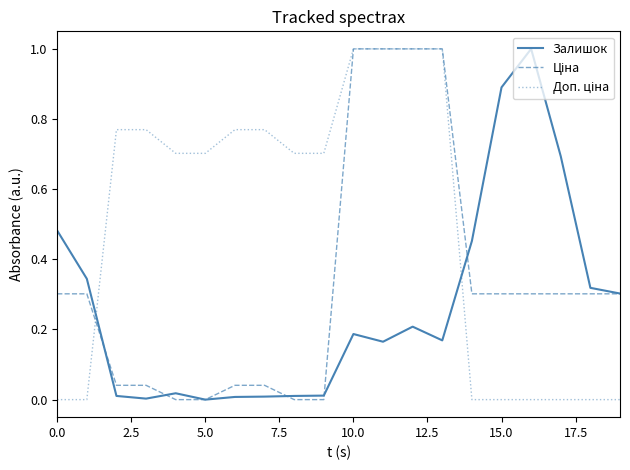

What is the maximum value shown in the chart?

1.0